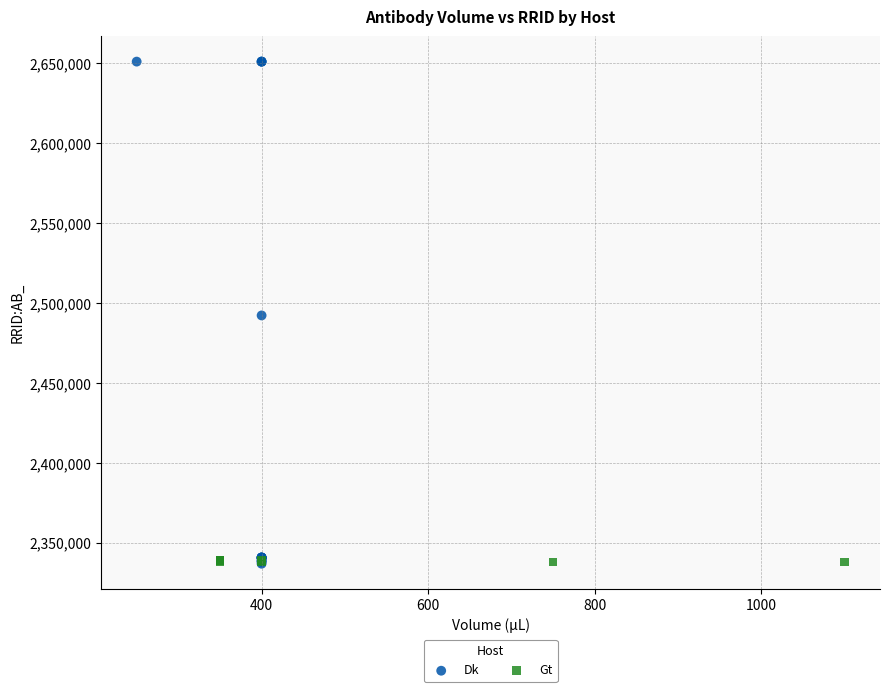

Which series reaches the maximum Y coordinate?

Dk